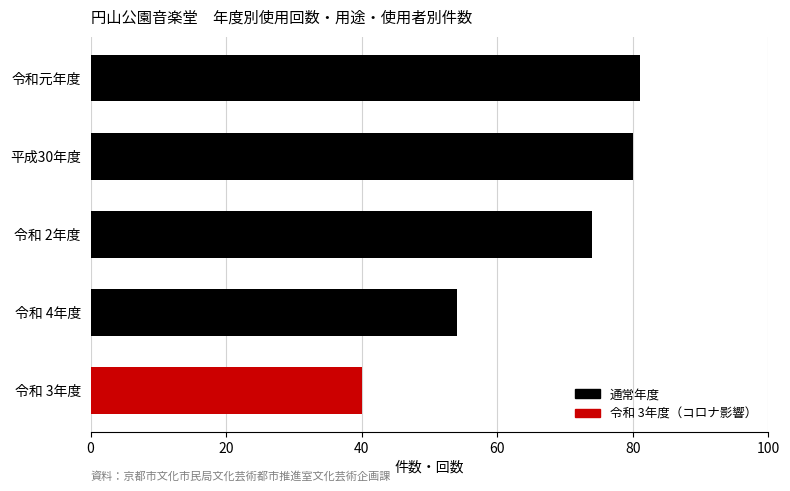

What is the difference between the maximum and second lowest values?

27